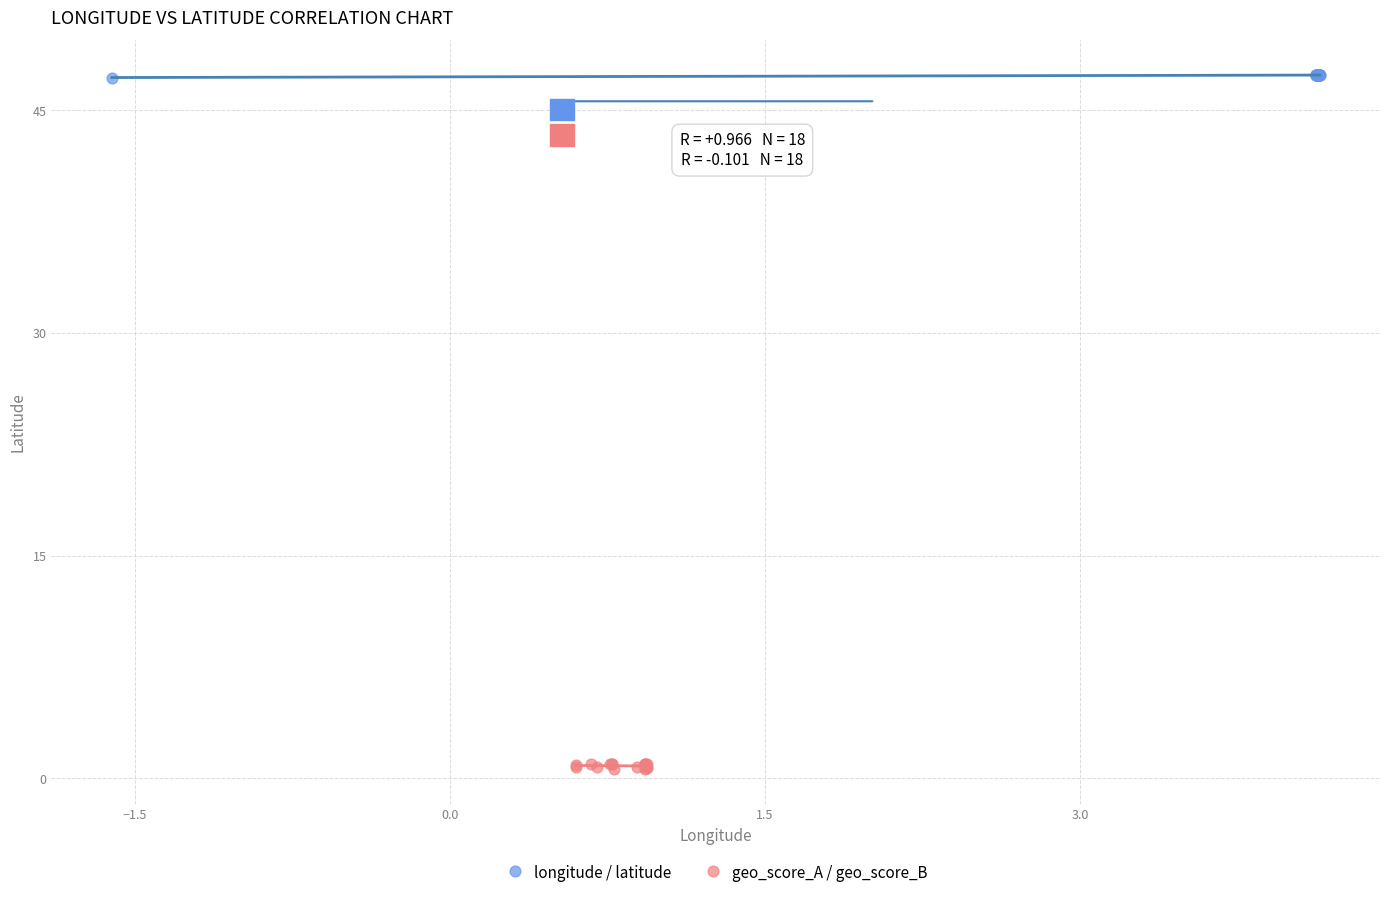

What are all the series names shown in the legend?

longitude / latitude, geo_score_A / geo_score_B